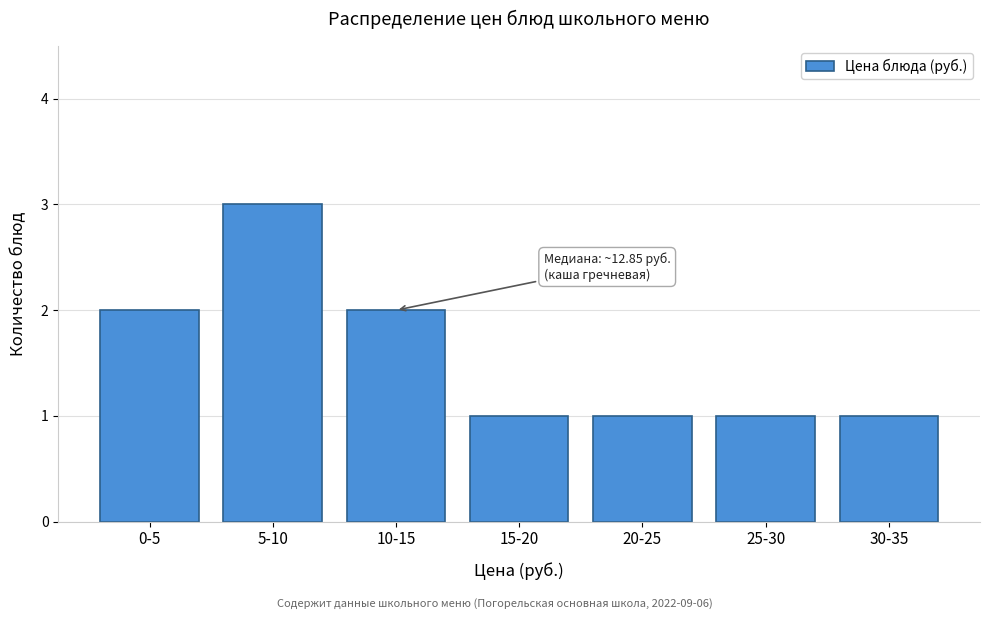

Reading left to right, what are all the values shown in this chart?

0-5=2	5-10=3	10-15=2	15-20=1	20-25=1	25-30=1	30-35=1